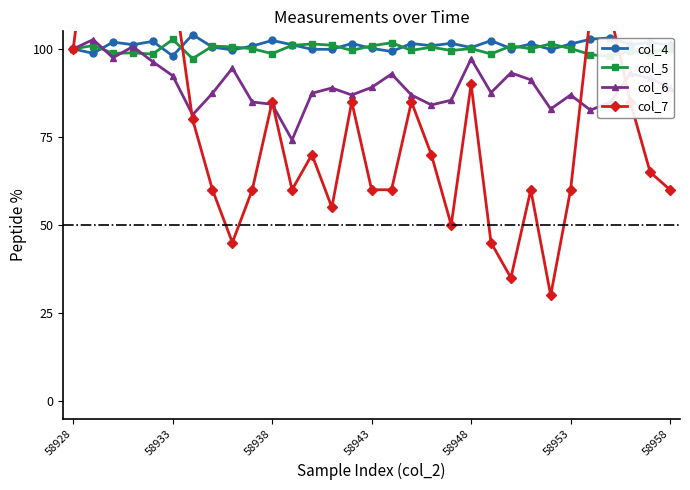

True or false: col_5 has more than 1 interior local peaks.

True